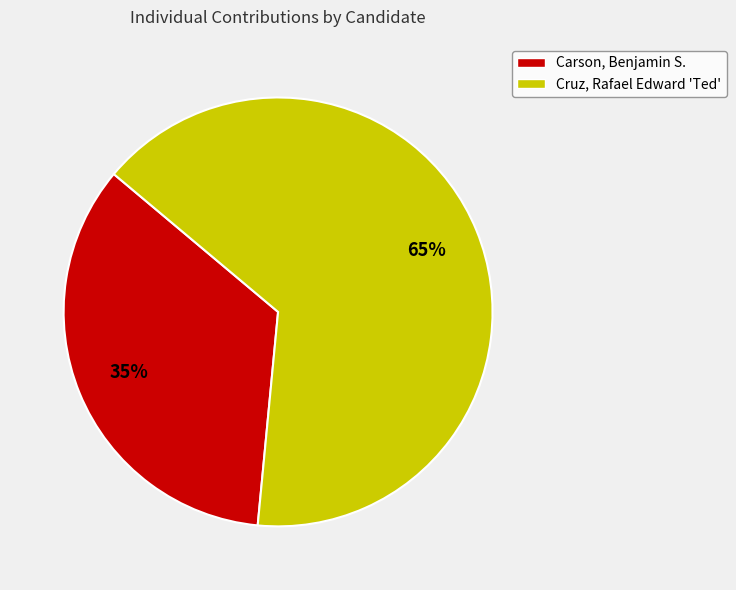

Does any single category account for the majority?

Yes